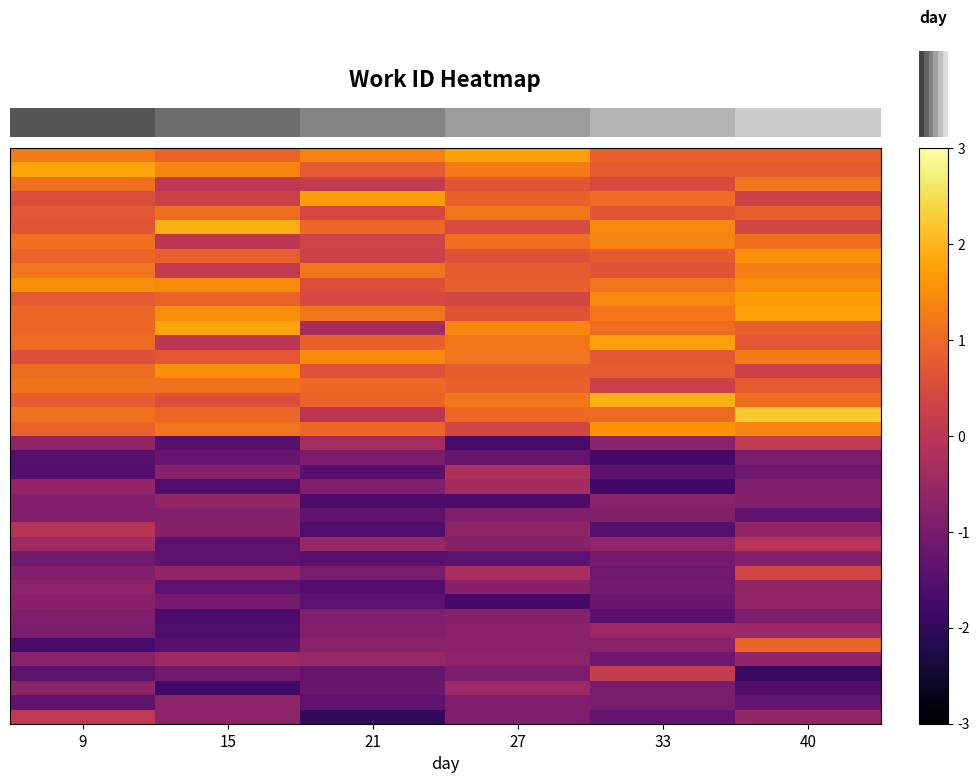

Between 15 and 27, which is larger?

27